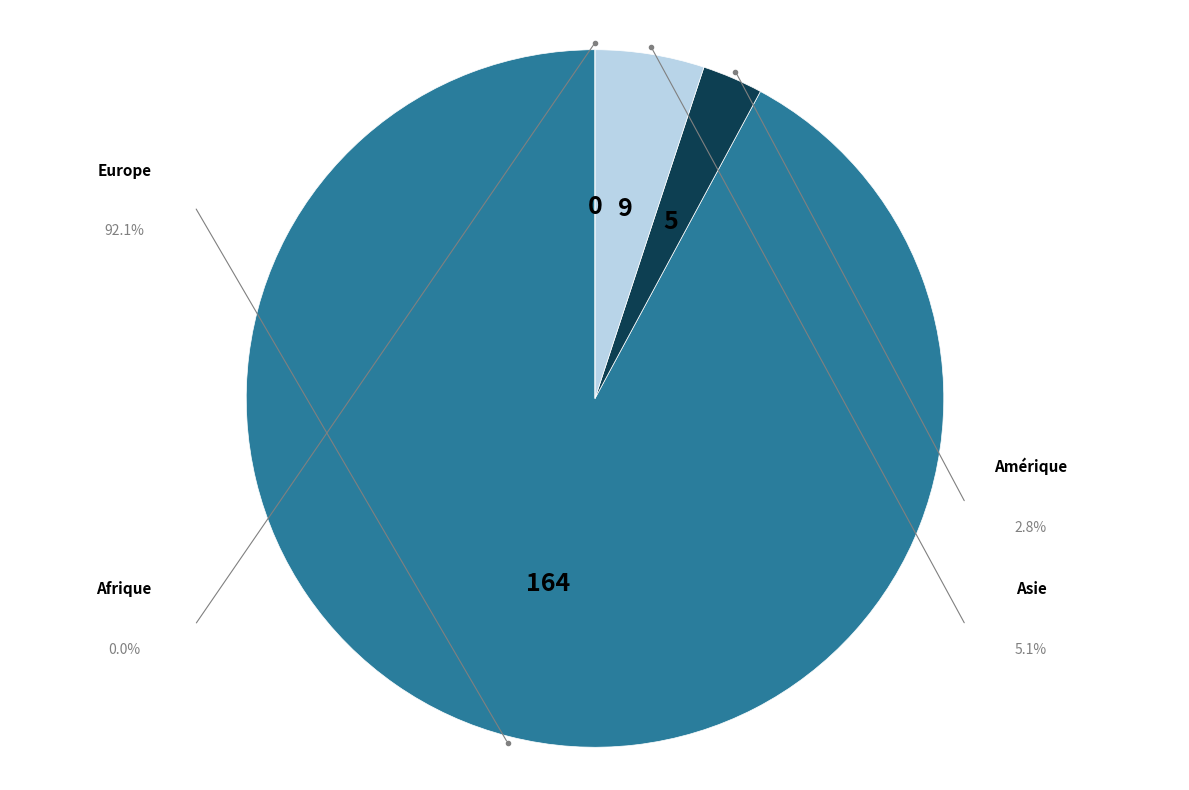

Combined, do Amérique and Europe account for over 50%?

Yes